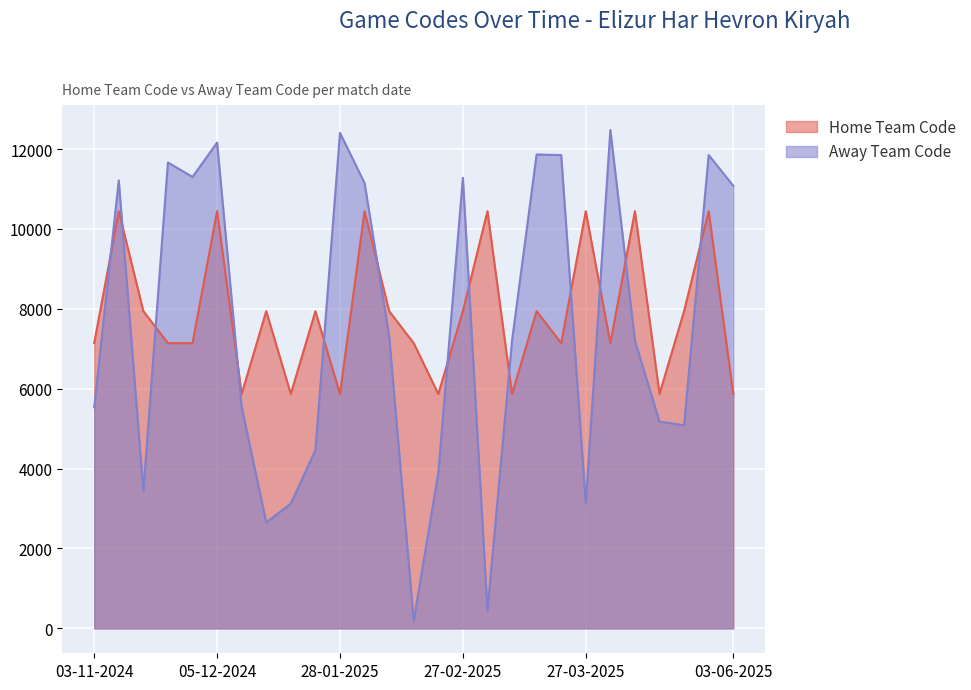

Reading left to right, transcribe all the data shown in this chart.

Home Team Code: 7142	10446	7943	7142	7142	10446	5870	7943	5870	7943	5870	10446	7943	7142	5870	7943	10446	5870	7943	7142	10446	7142	10446	5870	7943	10446	5870
Away Team Code: 5536	11217	3440	11665	11303	12164	5543	2650	3126	4462	12408	11151	7320	187	3898	11280	439	7207	11866	11851	3125	12478	7205	5177	5086	11852	11083